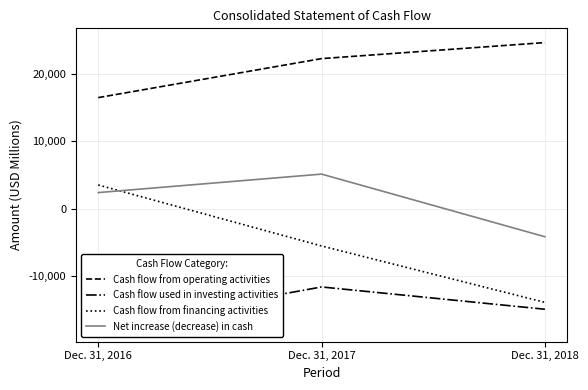

The value of Cash flow from financing activities at Dec. 31, 2017 is -5540. True or false?

True